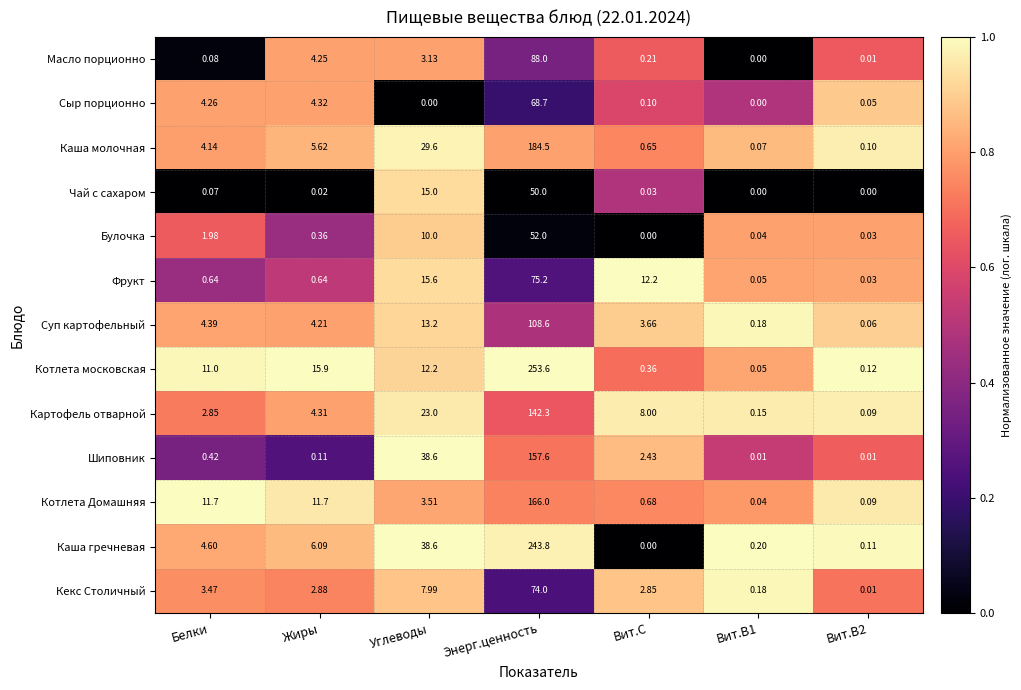

Which series has the largest total across all categories?

Каша гречневая